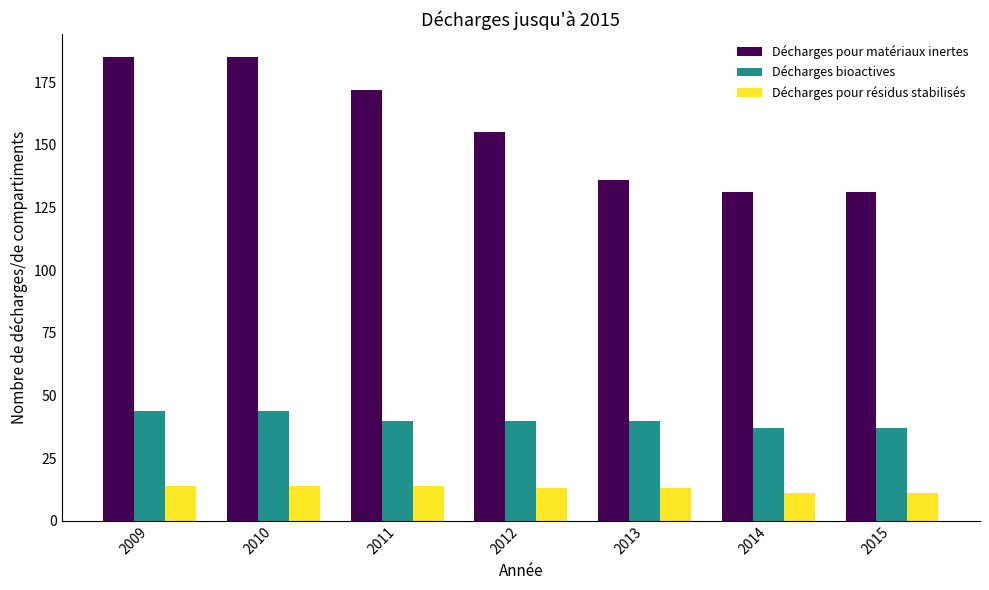

The Décharges pour résidus stabilisés series shows 13 at 2012. True or false?

True